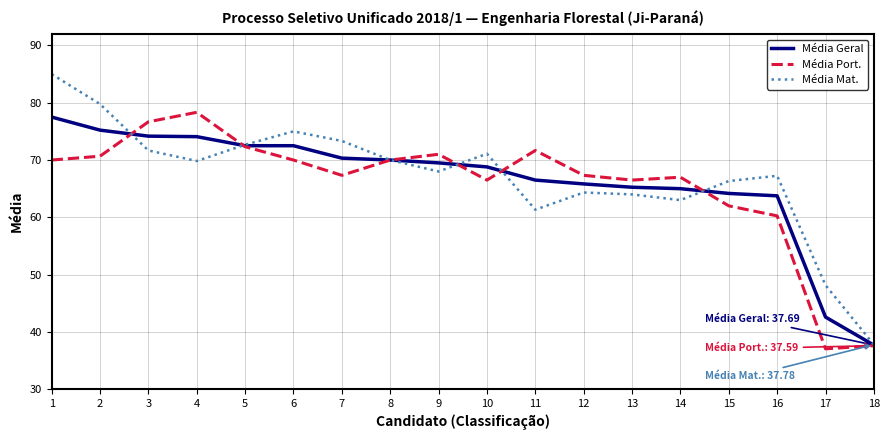

Which label corresponds to the largest value in the chart?

1